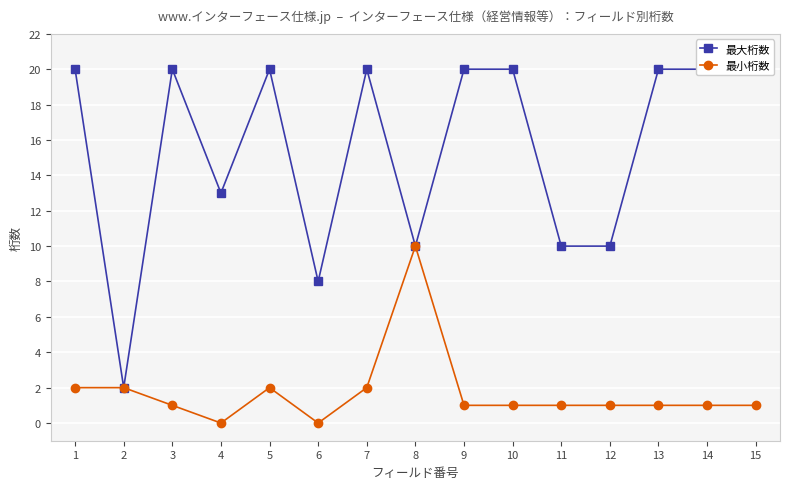

Rank the series at 12 from highest to lowest value.

最大桁数, 最小桁数